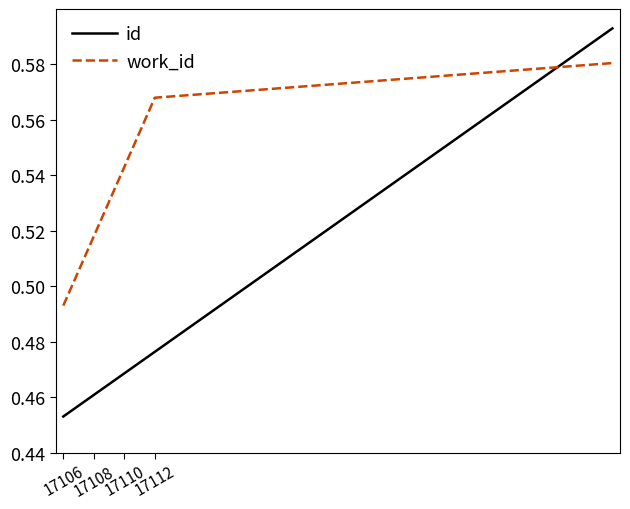

What is the difference between the maximum and minimum values in the id series?

0.1